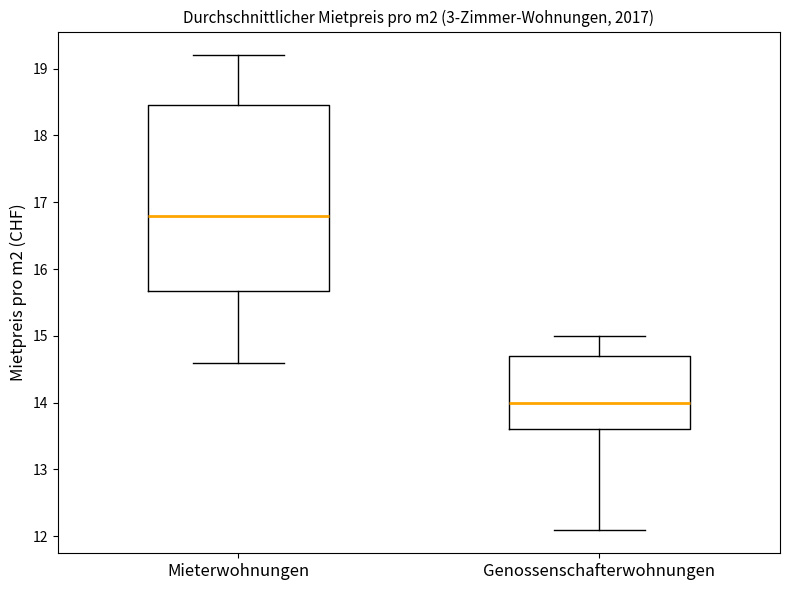

Reading left to right, read every box against the y-axis: the position of its median line, the range the box covers, and the ends of its whiskers. The values are not printed on the chart, so give them approximately, as read against the axis.

Mieterwohnungen: median 16.8, box 15.7 to 18.5, whiskers 14.6 to 19.2
Genossenschafterwohnungen: median 14.0, box 13.6 to 14.7, whiskers 12.1 to 15.0